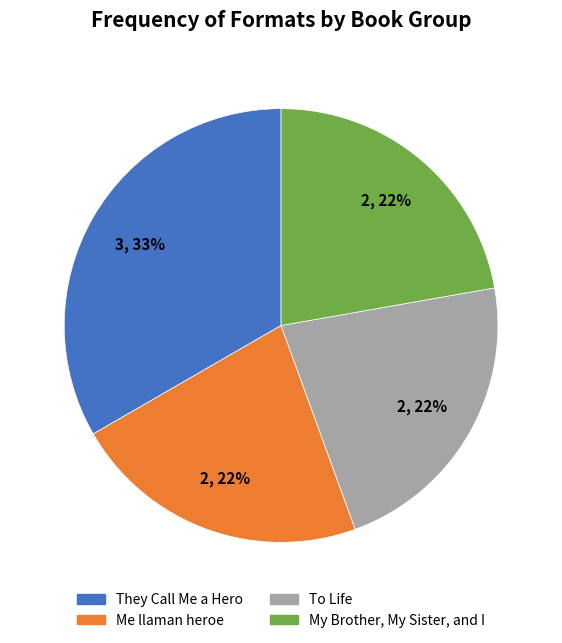

To the nearest percent, what is the difference between the largest and smallest slice percentages?

11%